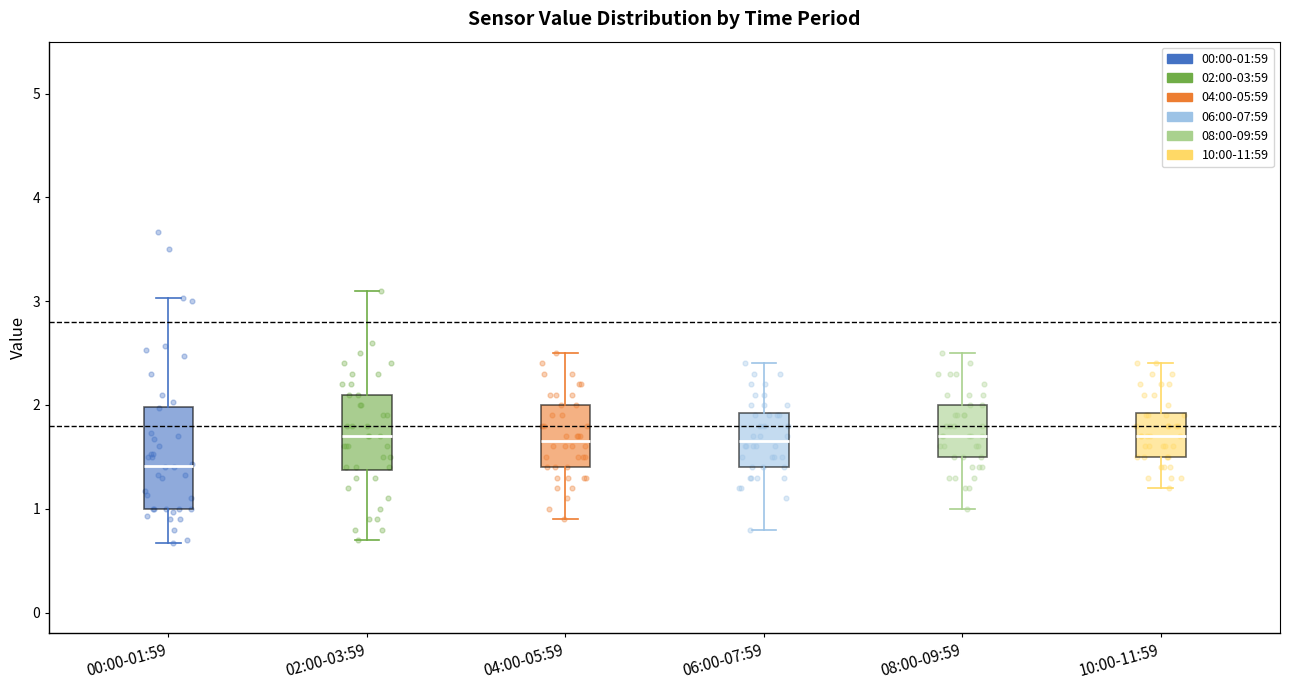

Reading left to right, read every box against the y-axis: the position of its median line, the range the box covers, and the ends of its whiskers. The values are not printed on the chart, so give them approximately, as read against the axis.

00:00-01:59: median 1.4, box 1.0 to 2.0, whiskers 0.7 to 3.0
02:00-03:59: median 1.7, box 1.4 to 2.1, whiskers 0.7 to 3.1
04:00-05:59: median 1.7, box 1.4 to 2.0, whiskers 0.9 to 2.5
06:00-07:59: median 1.7, box 1.4 to 1.9, whiskers 0.8 to 2.4
08:00-09:59: median 1.7, box 1.5 to 2.0, whiskers 1.0 to 2.5
10:00-11:59: median 1.7, box 1.5 to 1.9, whiskers 1.2 to 2.4